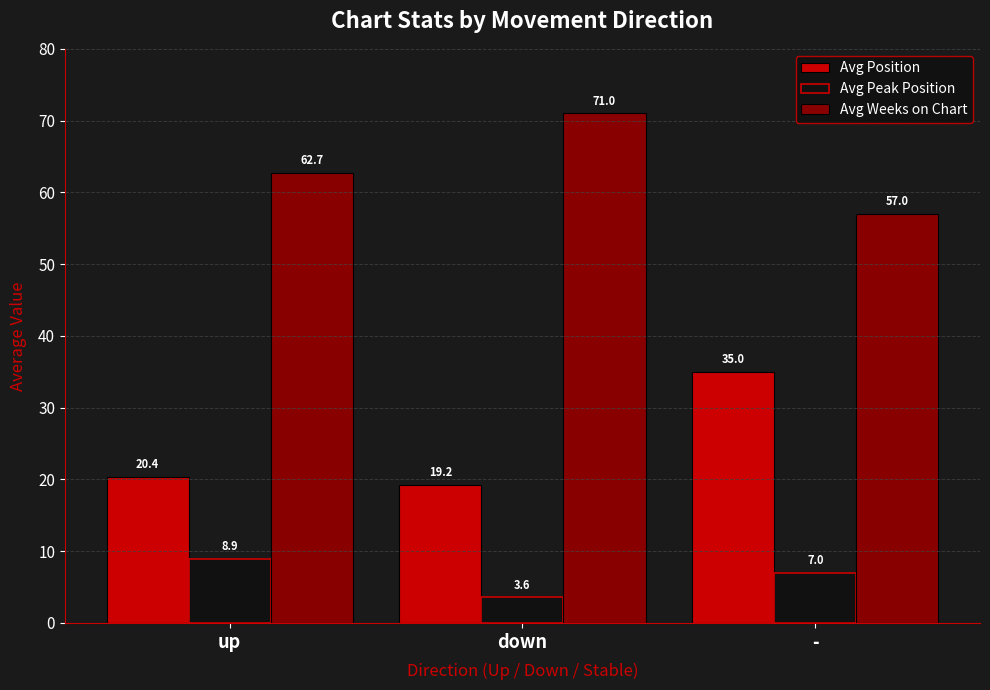

Reading right to left, transcribe all the data shown in this chart.

Avg Position: 35.0	19.2	20.4
Avg Peak Position: 7.0	3.6	8.9
Avg Weeks on Chart: 57.0	71.0	62.7